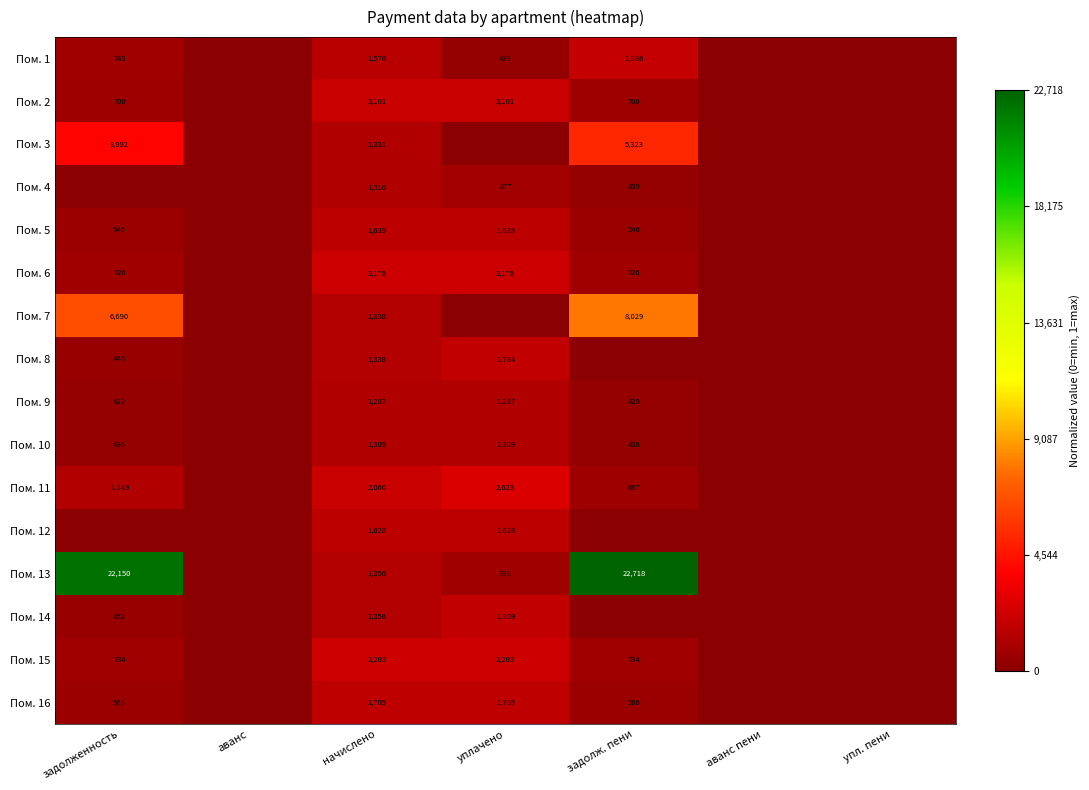

Is it true that Пом. 14 equals 1809 at уплачено?

True